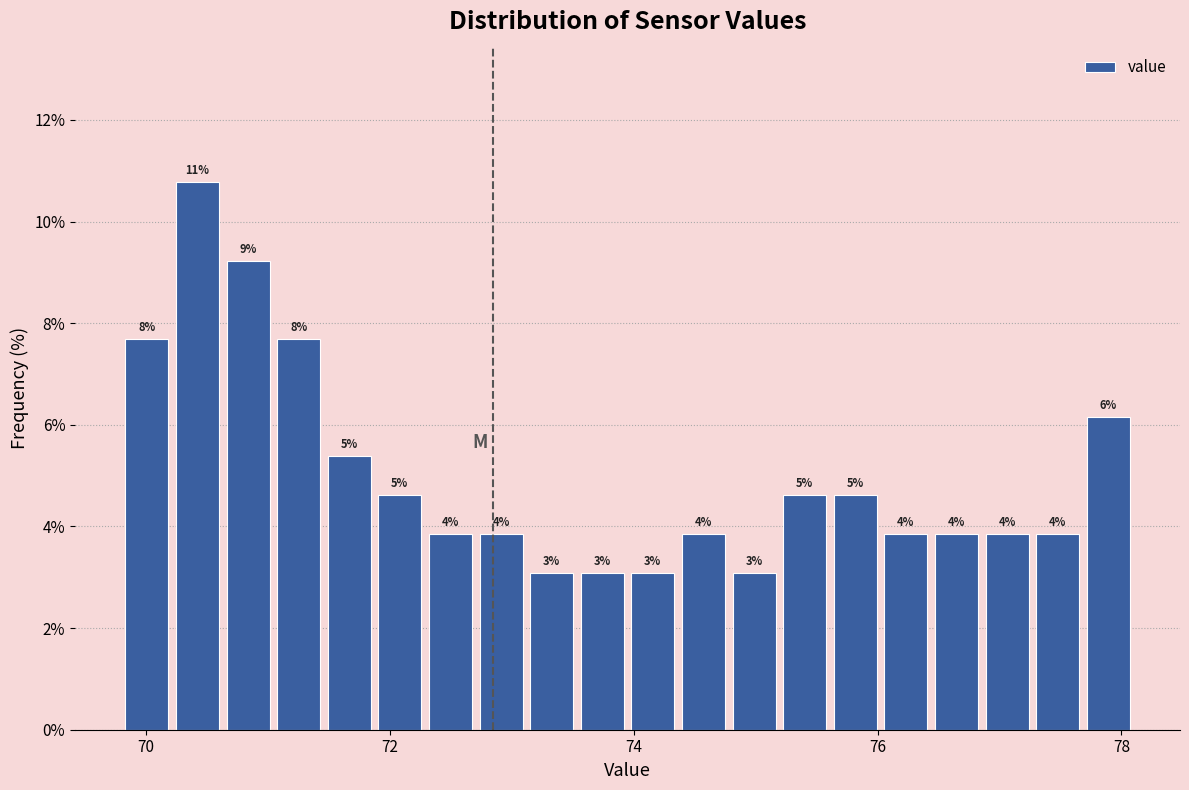

Read against the x-axis, roughly where is the centre of the tallest bar?

70.4